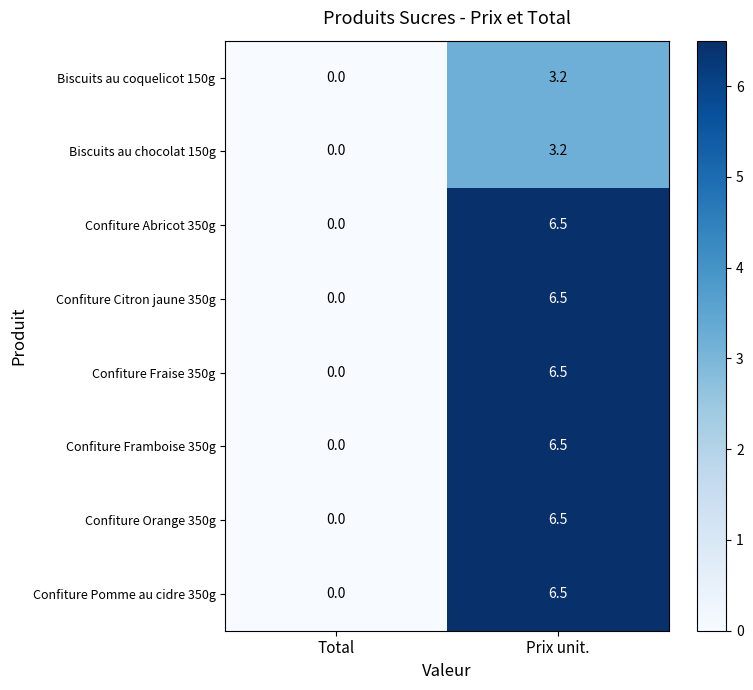

What is the difference between the highest and lowest values at Prix unit.?

3.3